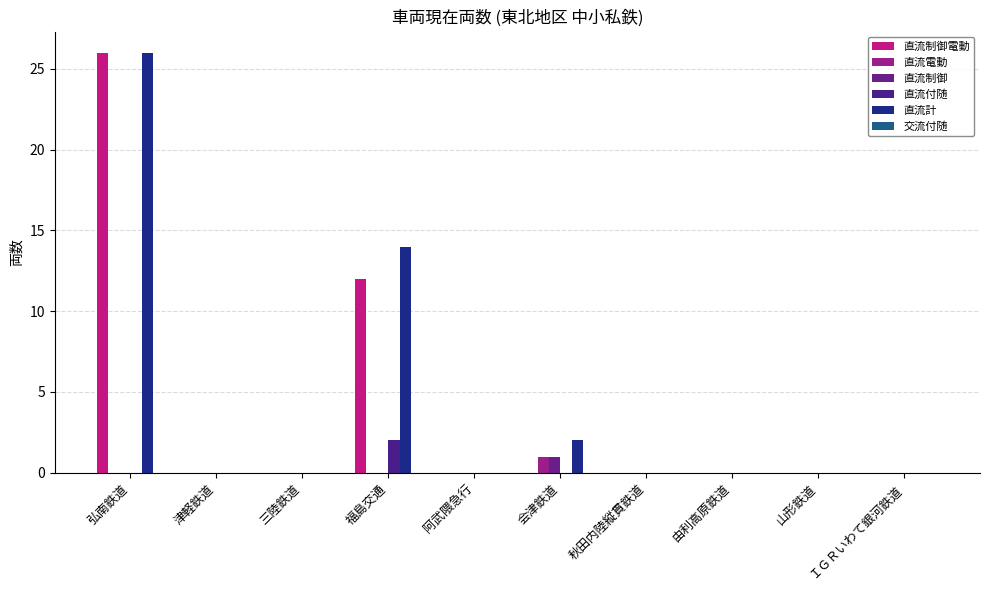

How many groups of bars are there?

10